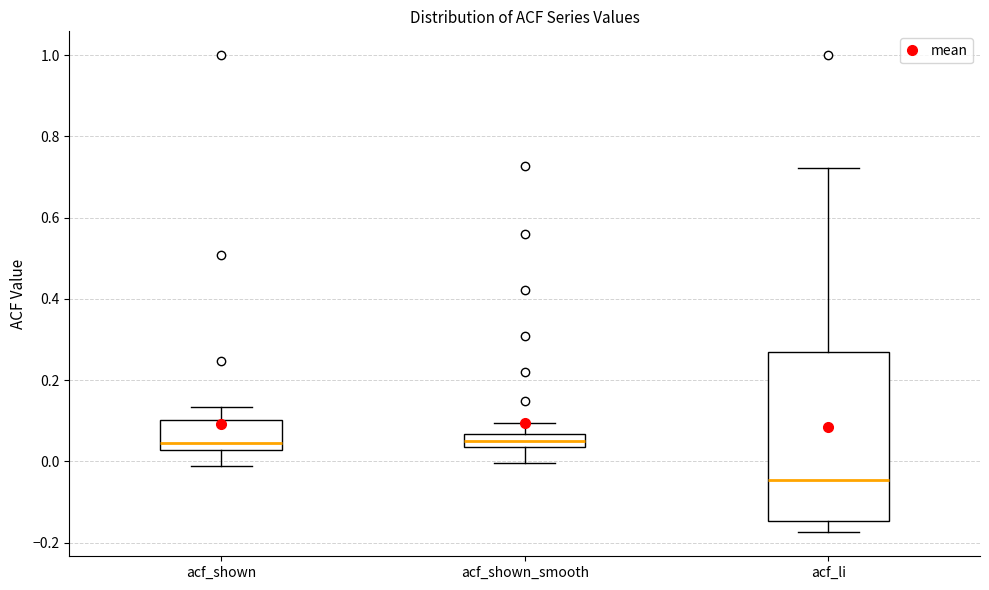

Which box is the tallest, from its lower edge to its upper edge?

acf_li